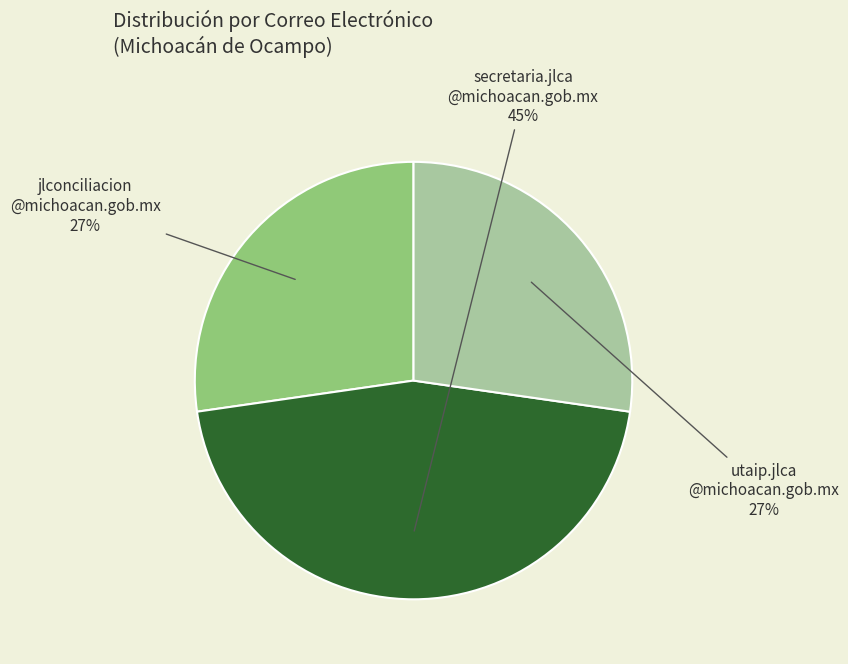

How many slices are in this pie chart?

3